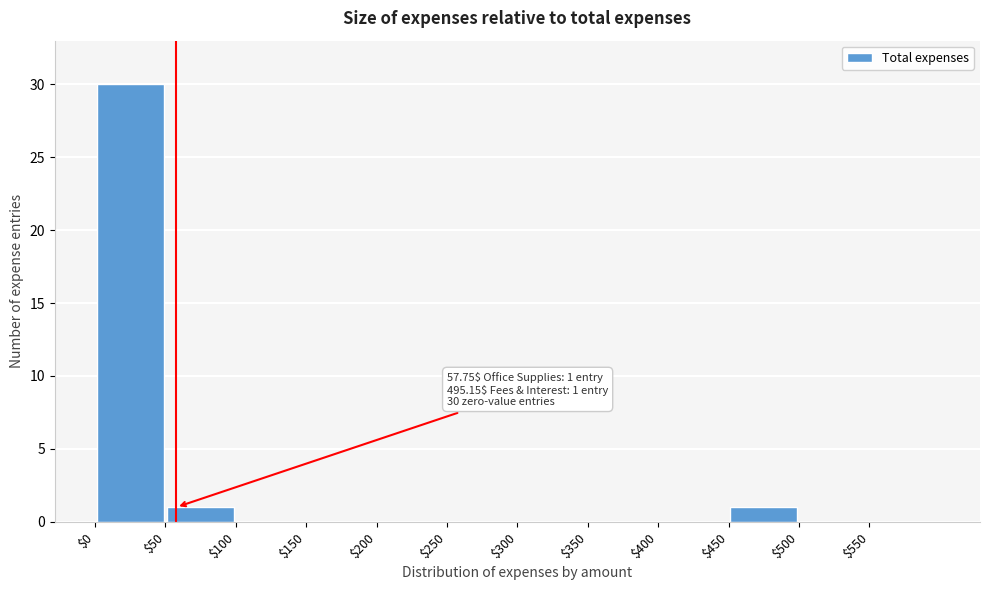

Over which range of the x-axis is the bar tallest?

0 to 50